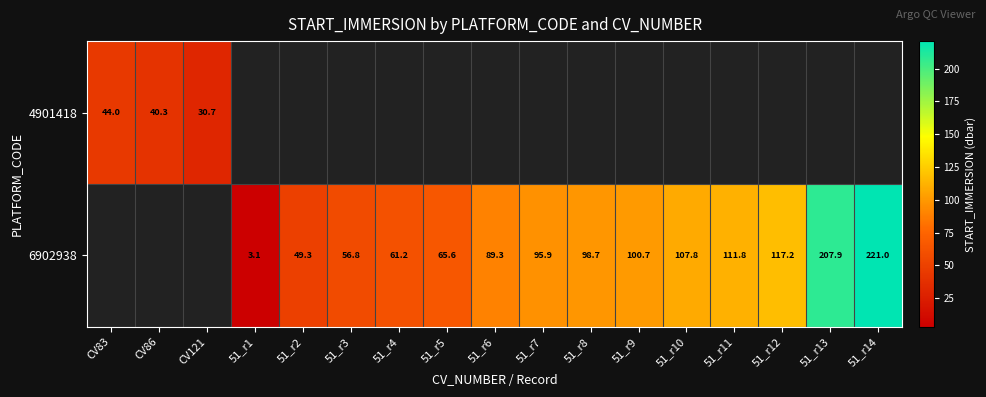

Is it true that 4901418 equals 50.7 at CV121?

False